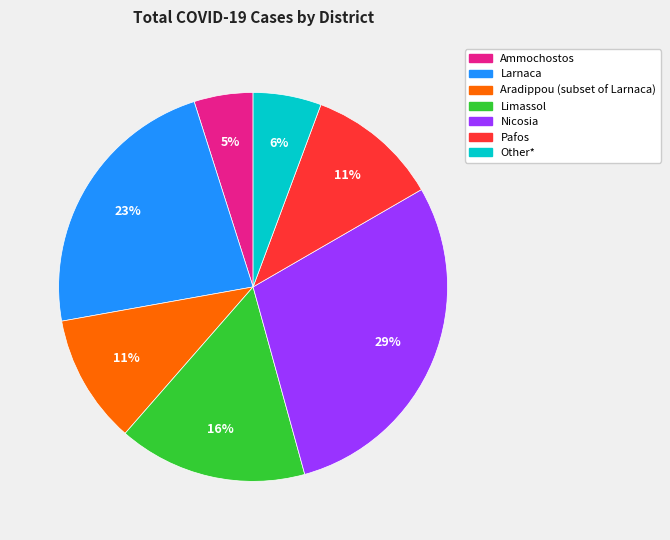

Between Aradippou (subset of Larnaca) and Ammochostos, which is larger?

Aradippou (subset of Larnaca)